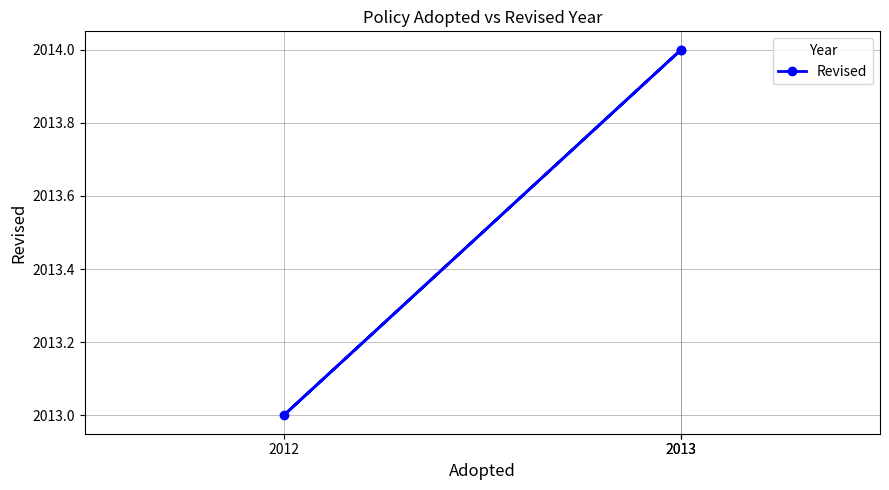

True or false: the data shows 2013 at 2012.

True